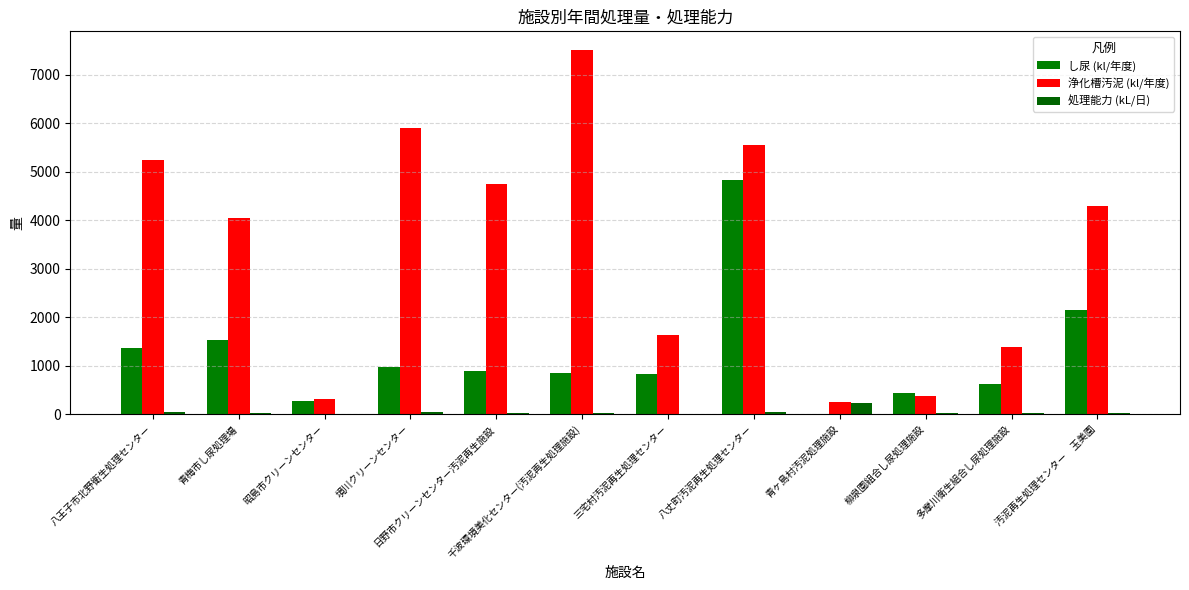

At which label does し尿 (kl/年度) reach its minimum?

青ヶ島村汚泥処理施設